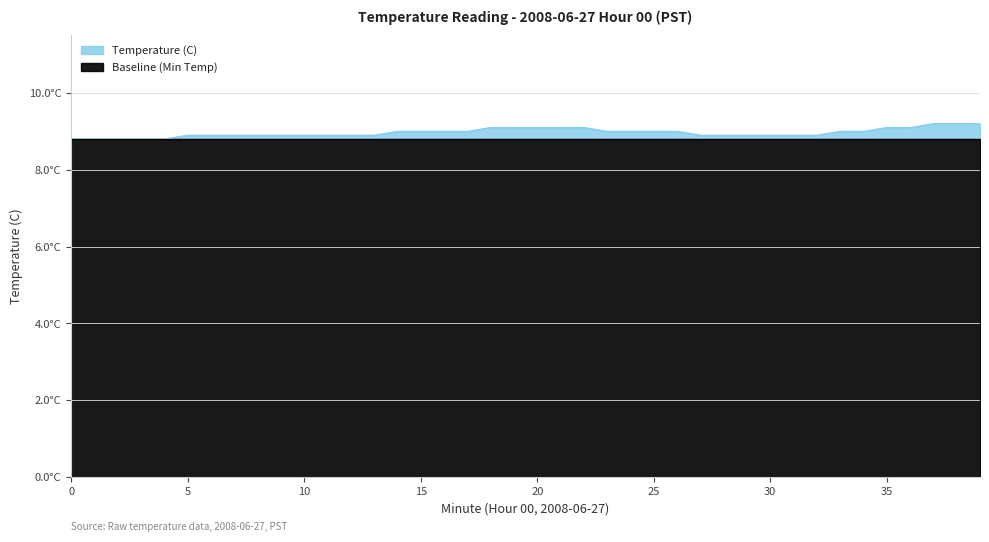

Reading left to right, extract all data points from this chart.

0=8.8	1=8.8	2=8.8	3=8.8	4=8.8	5=8.9	6=8.9	7=8.9	8=8.9	9=8.9	10=8.9	11=8.9	12=8.9	13=8.9	14=9.0	15=9.0	16=9.0	17=9.0	18=9.1	19=9.1	20=9.1	21=9.1	22=9.1	23=9.0	24=9.0	25=9.0	26=9.0	27=8.9	28=8.9	29=8.9	30=8.9	31=8.9	32=8.9	33=9.0	34=9.0	35=9.1	36=9.1	37=9.2	38=9.2	39=9.2